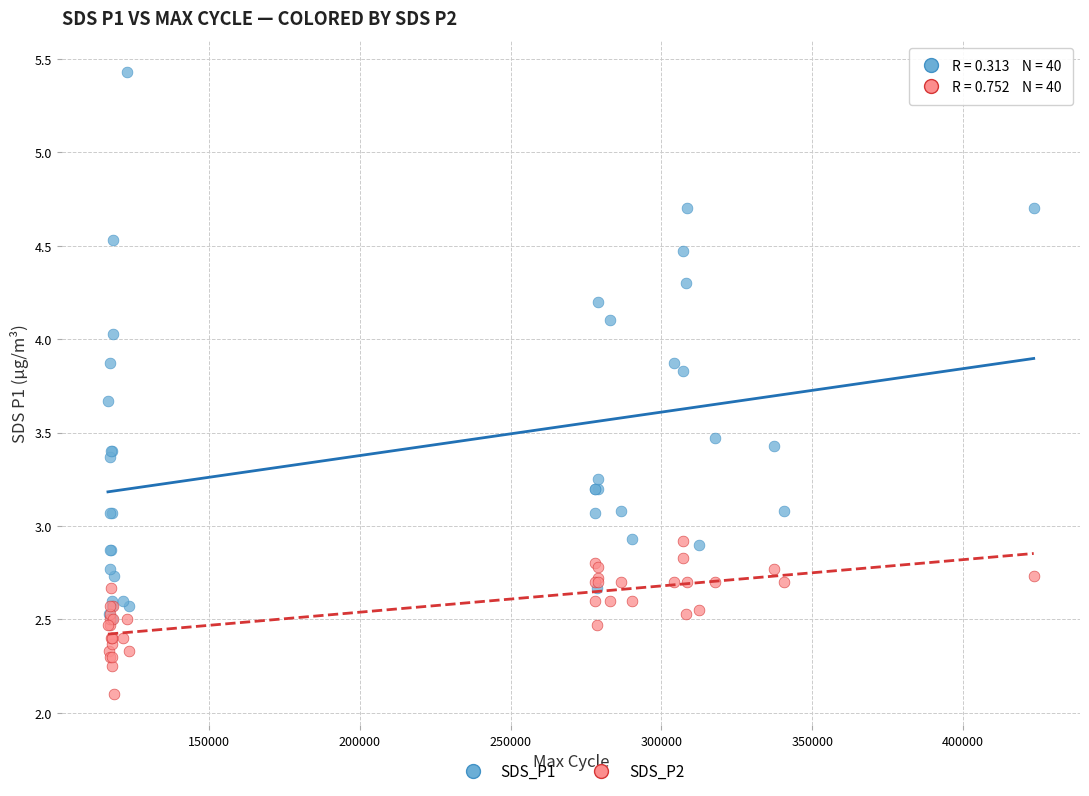

What are all the series names shown in the legend?

SDS_P1, SDS_P2